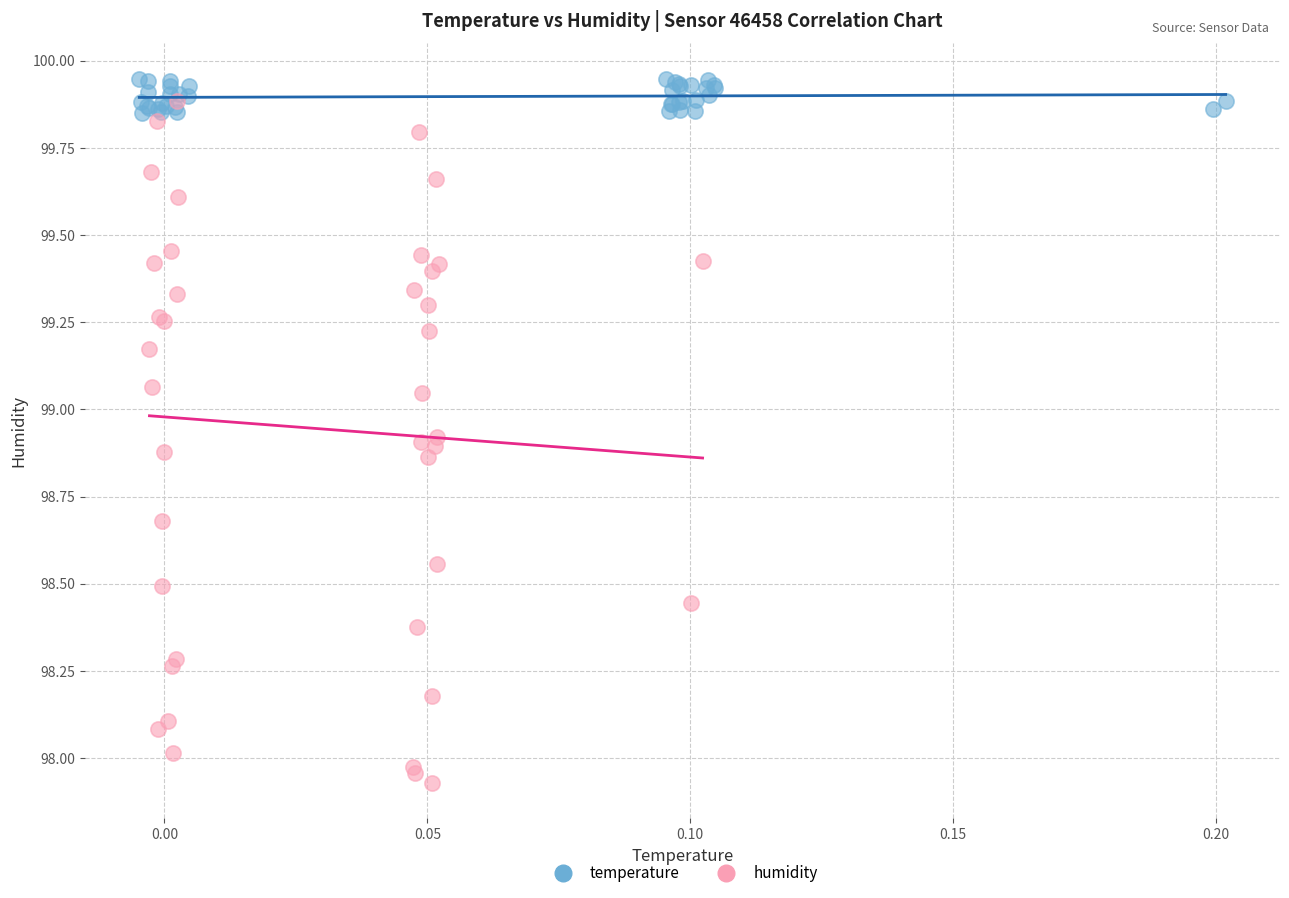

What are all the series names shown in the legend?

temperature, humidity